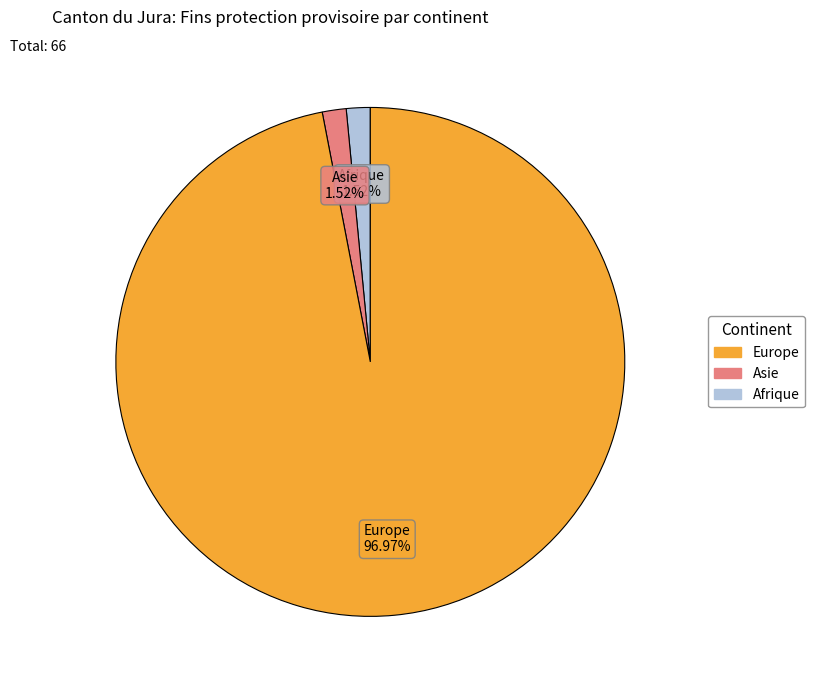

Does any single category account for the majority?

Yes